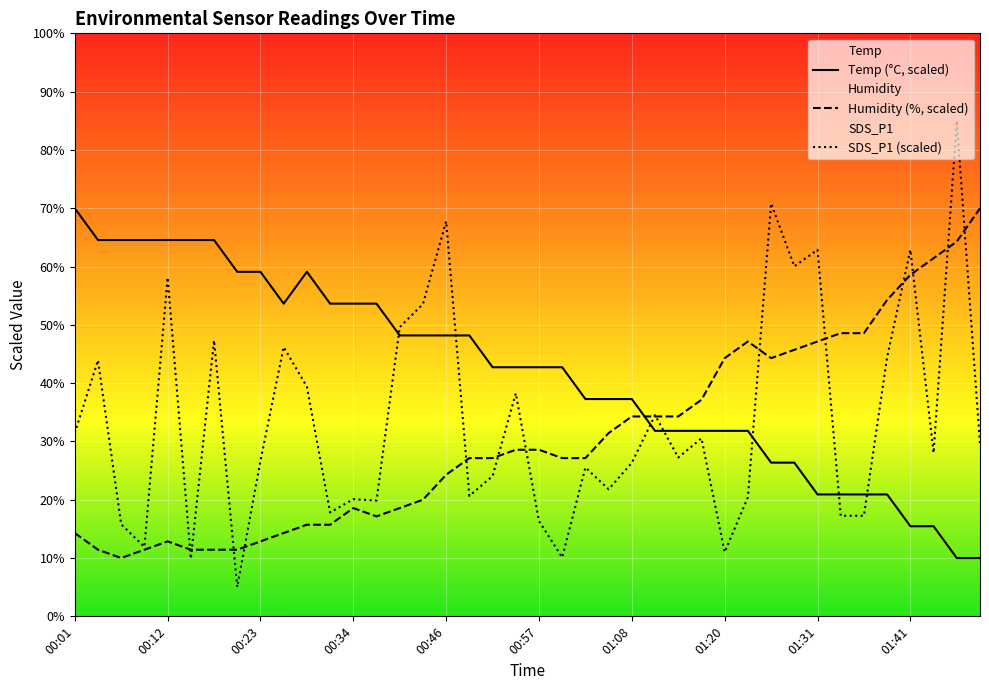

What value does the Temp series have at 00:15?

64.5